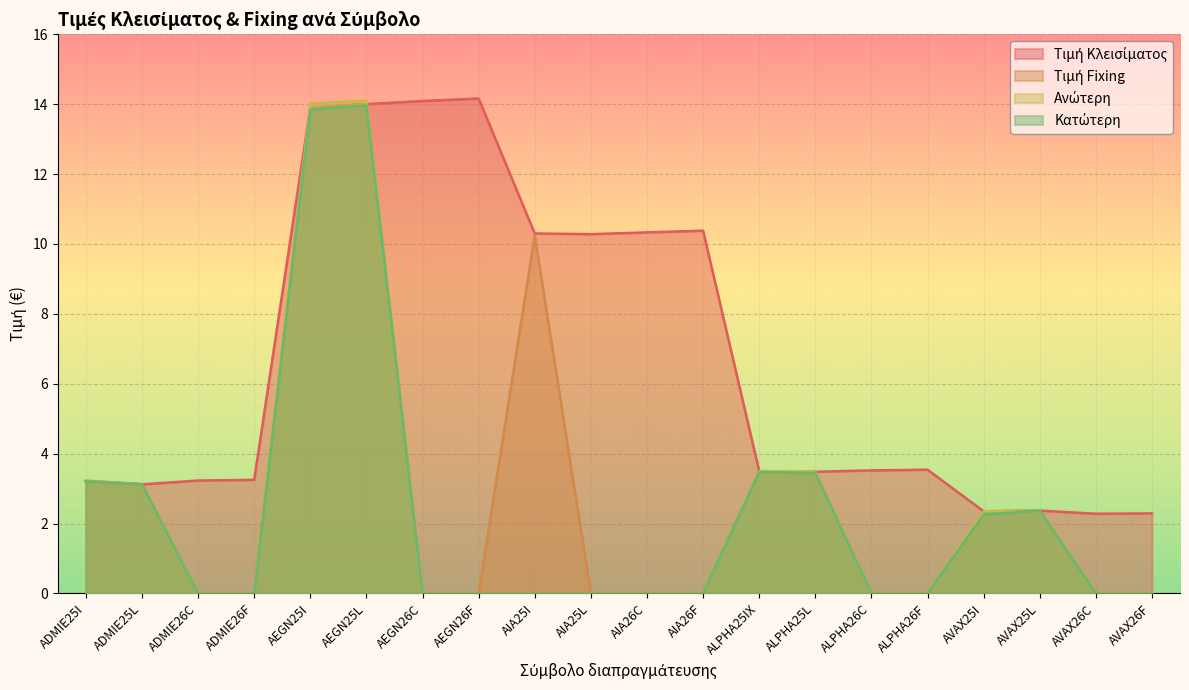

Which series has the widest spread of values?

Ανώτερη